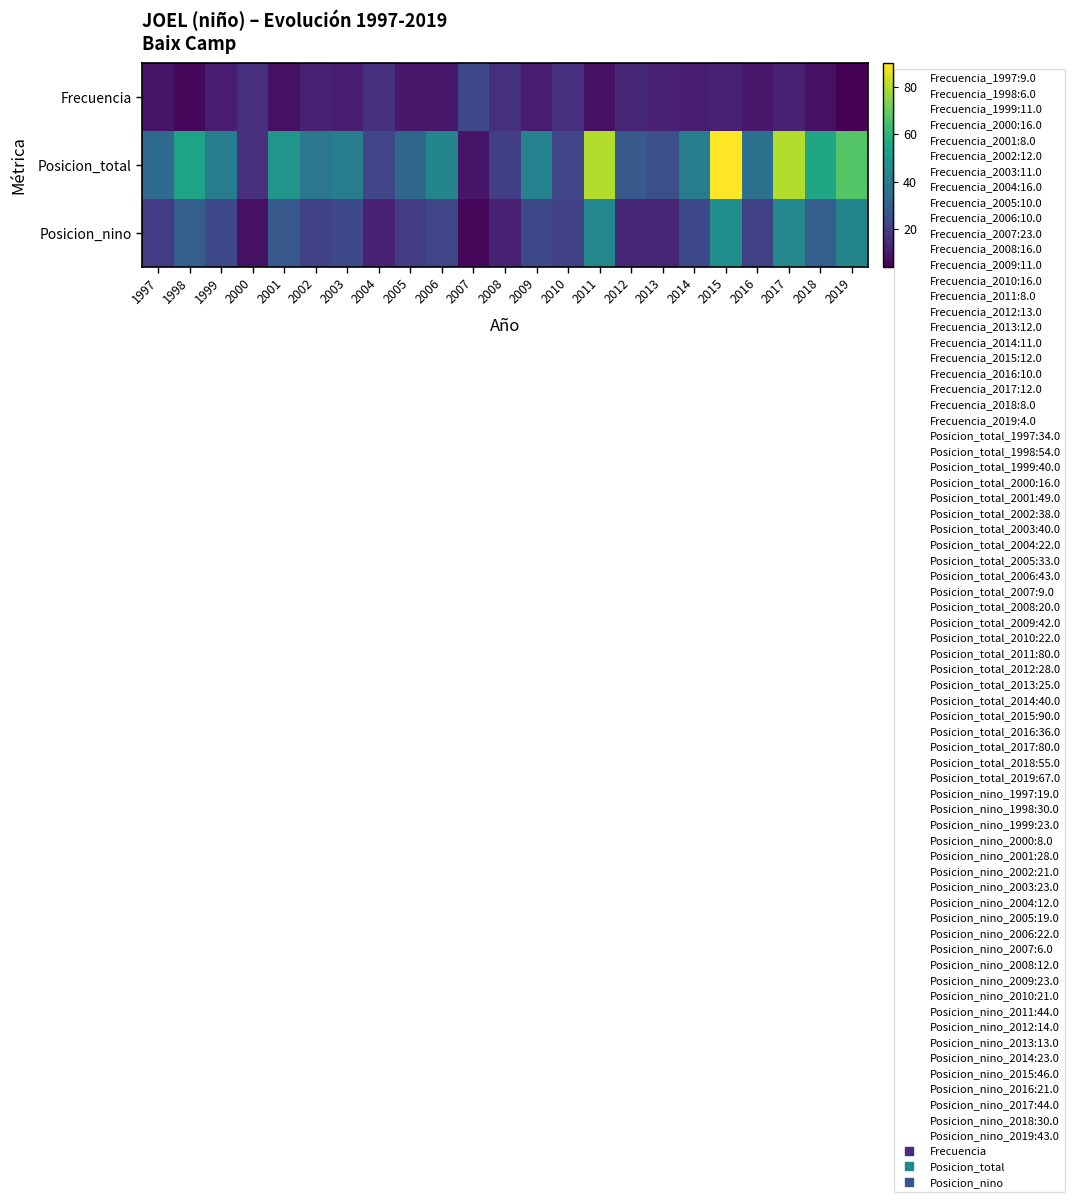

What is the maximum value shown in the chart?

90